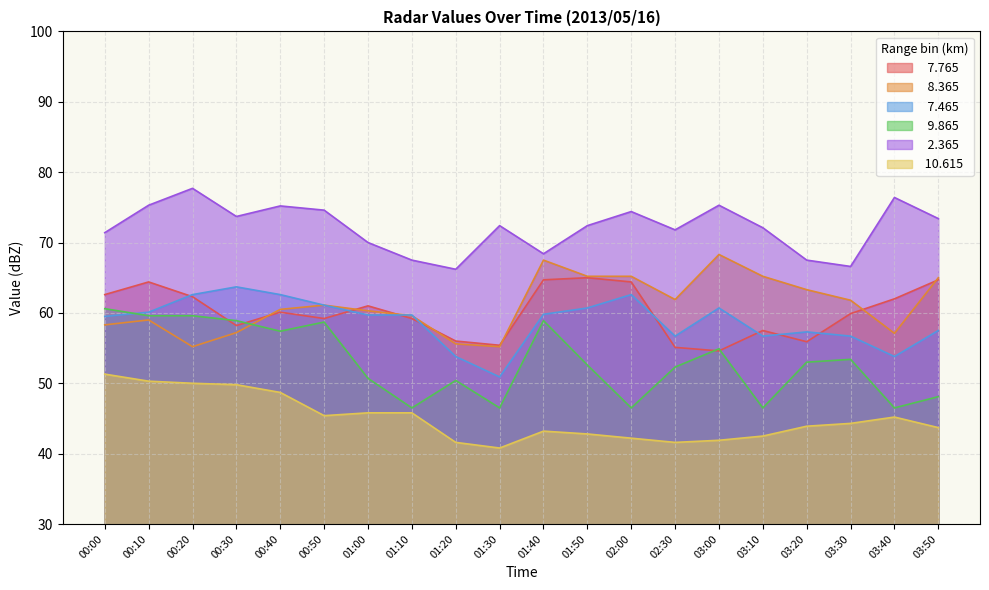

Where is the first local minimum for   2.365?

00:30